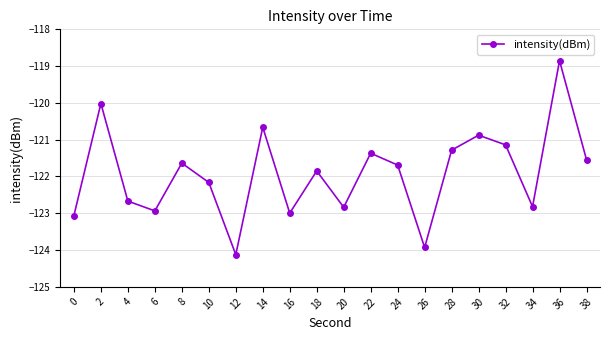

Which category has the lowest value across all series?

12